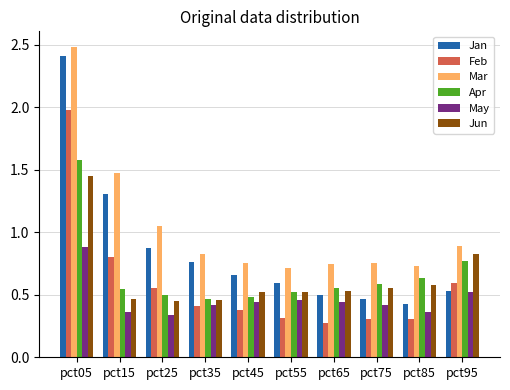

What is the sum of all Jun values?

6.4